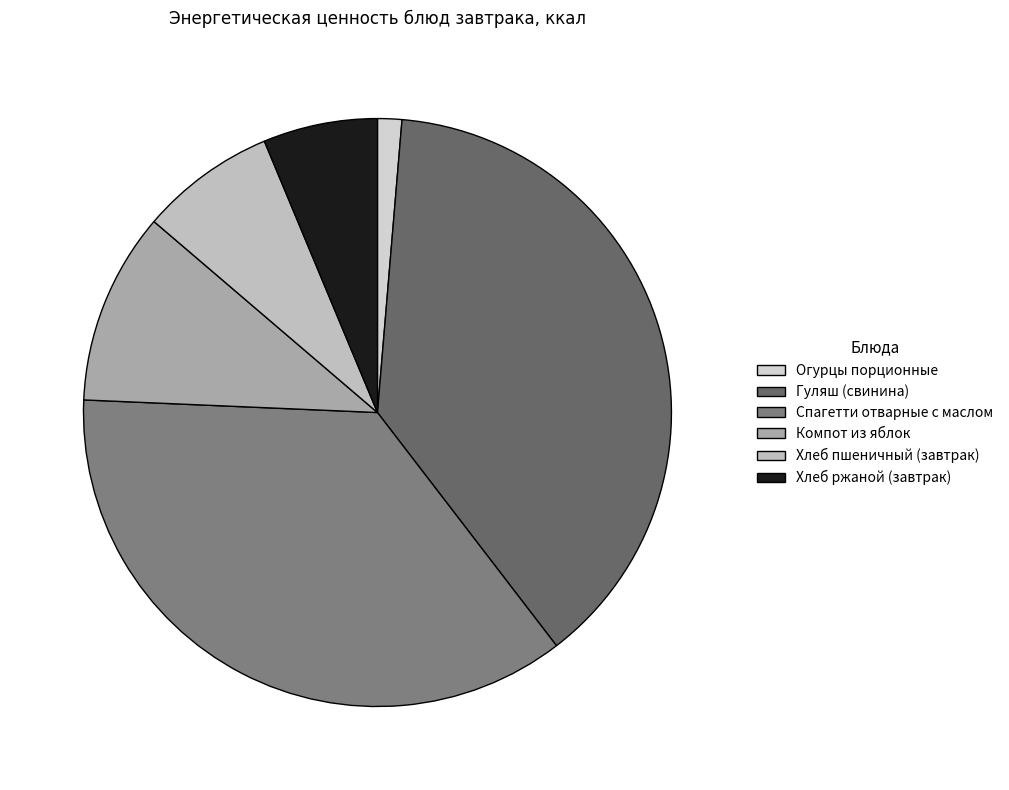

Combined, what portion of the pie is Гуляш (свинина) and Хлеб пшеничный (завтрак)?

45.7%